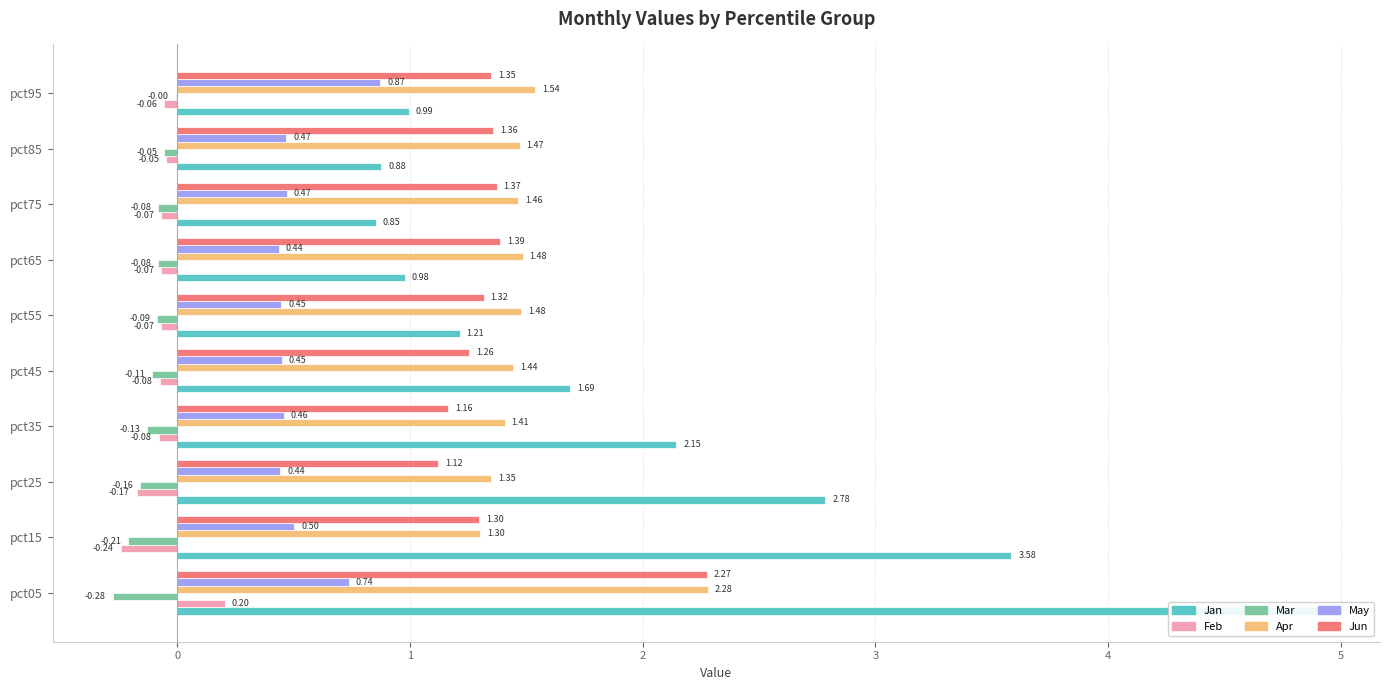

True or false: Apr has a value of 1.5 at pct55.

True